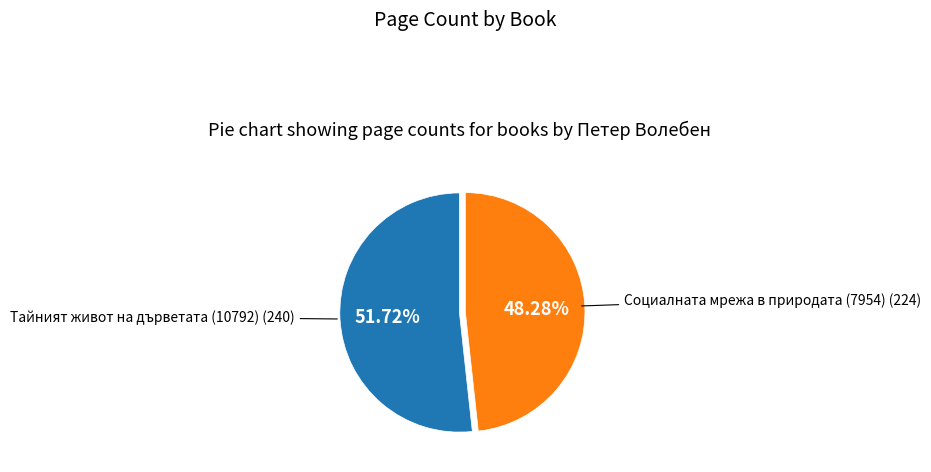

Is there any slice that represents more than half of the pie?

Yes